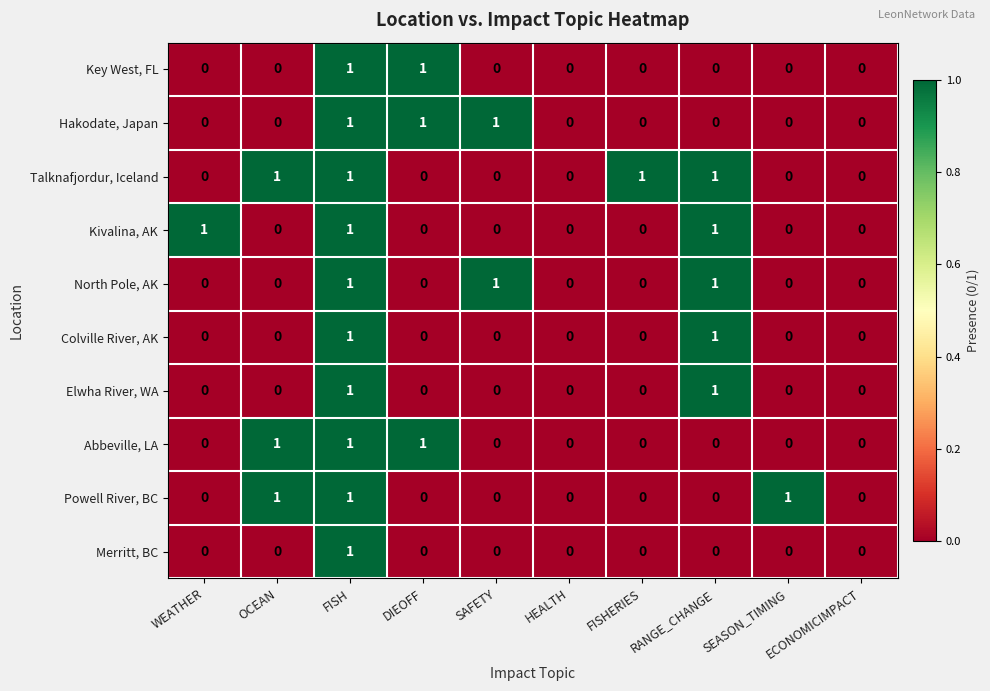

Which series has the largest total across all categories?

Talknafjordur, Iceland